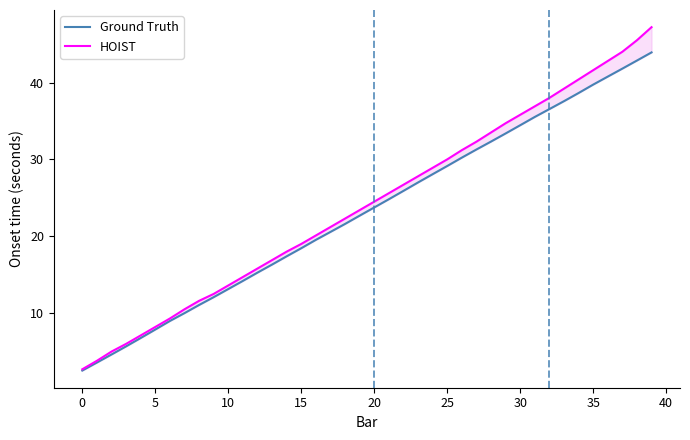

Which series has the largest range (max minus min)?

HOIST